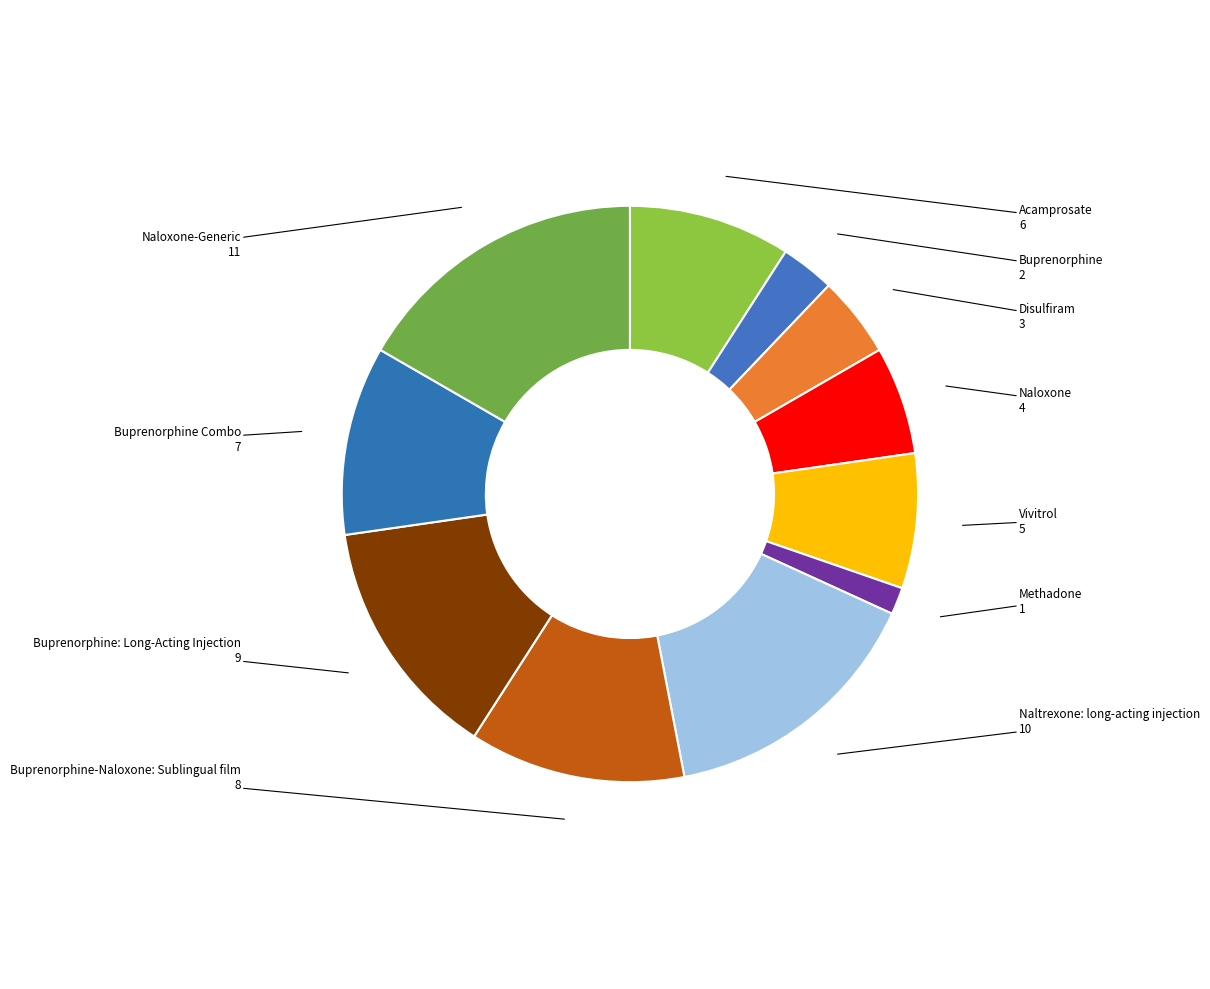

The Naloxone slice represents 20% of the pie. True or false?

False